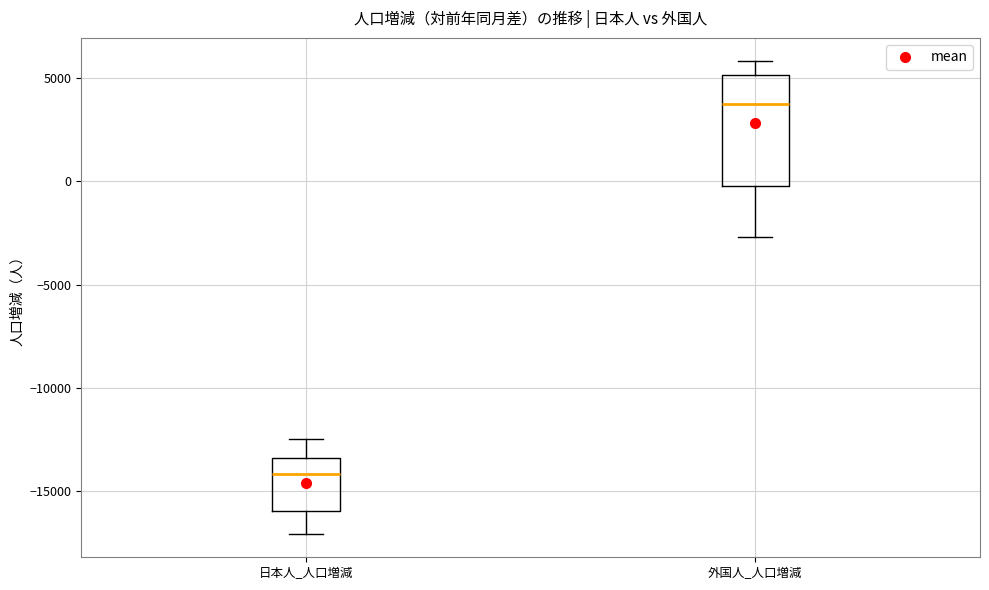

Comparing the boxes themselves (not the whiskers), which one is the tallest?

外国人_人口増減